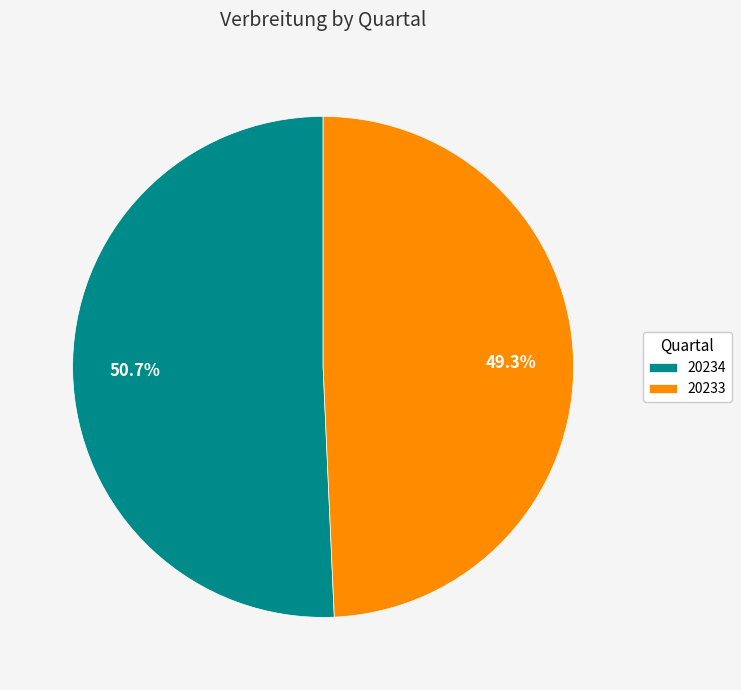

What percentage is the 20234 slice, to the nearest percent?

51%